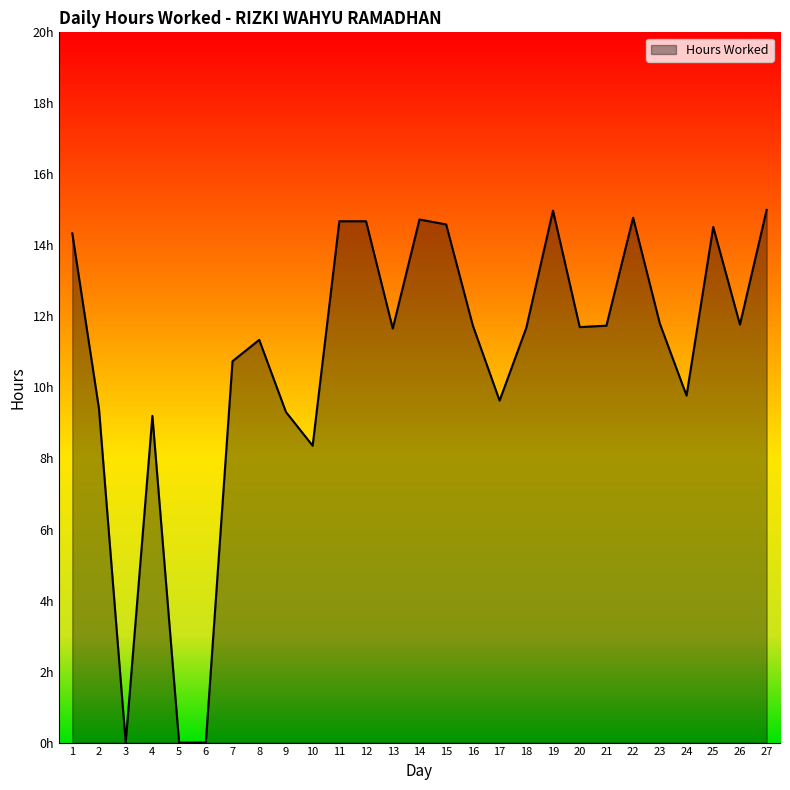

Does the chart have visible grid lines?

No